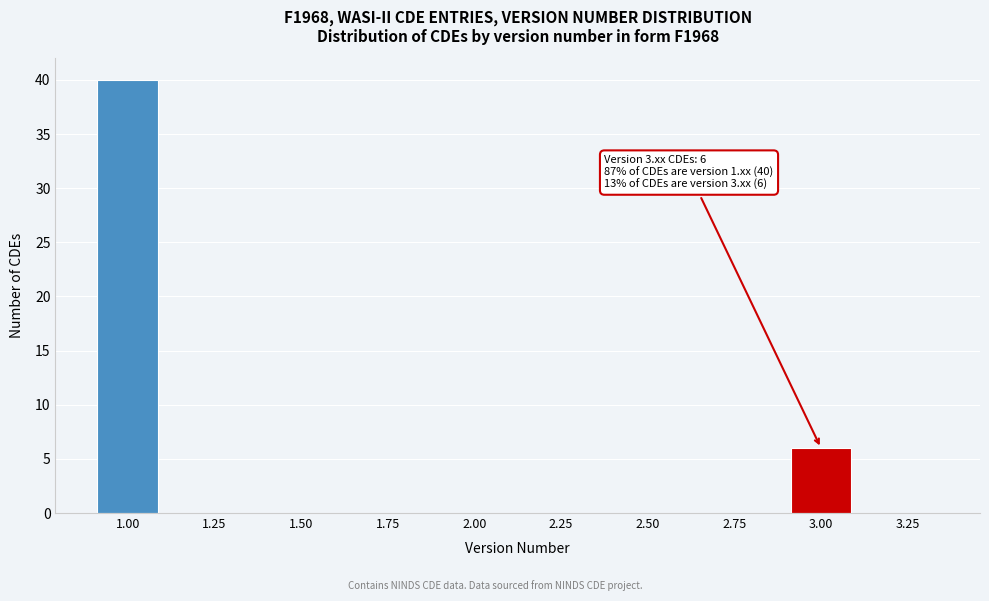

Reading right to left, what are all the values shown in this chart?

3.25=0	3.00=6	2.75=0	2.50=0	2.25=0	2.00=0	1.75=0	1.50=0	1.25=0	1.00=40